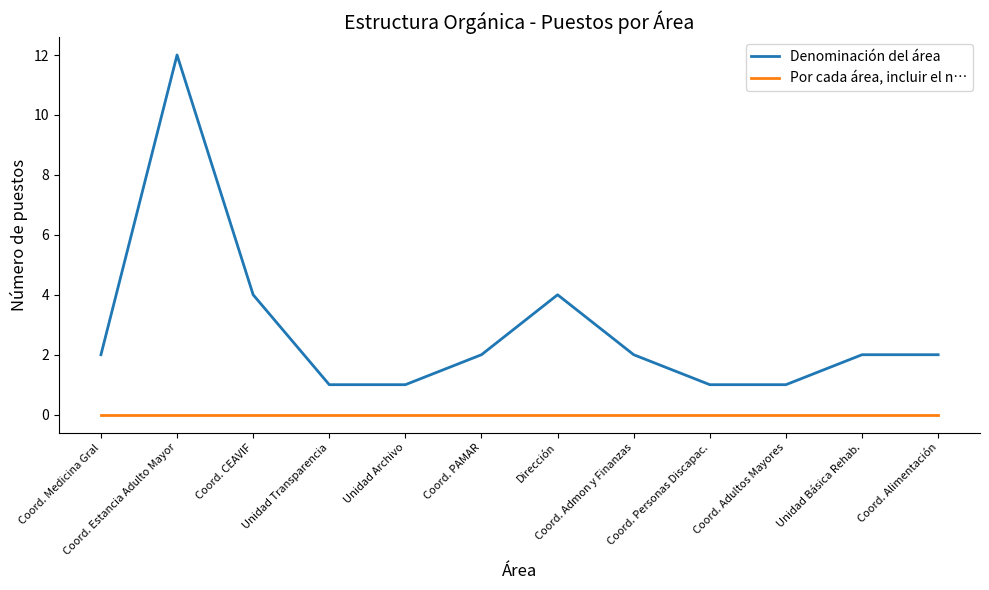

What is the spread (max minus min) of values at Coord. Alimentación?

2